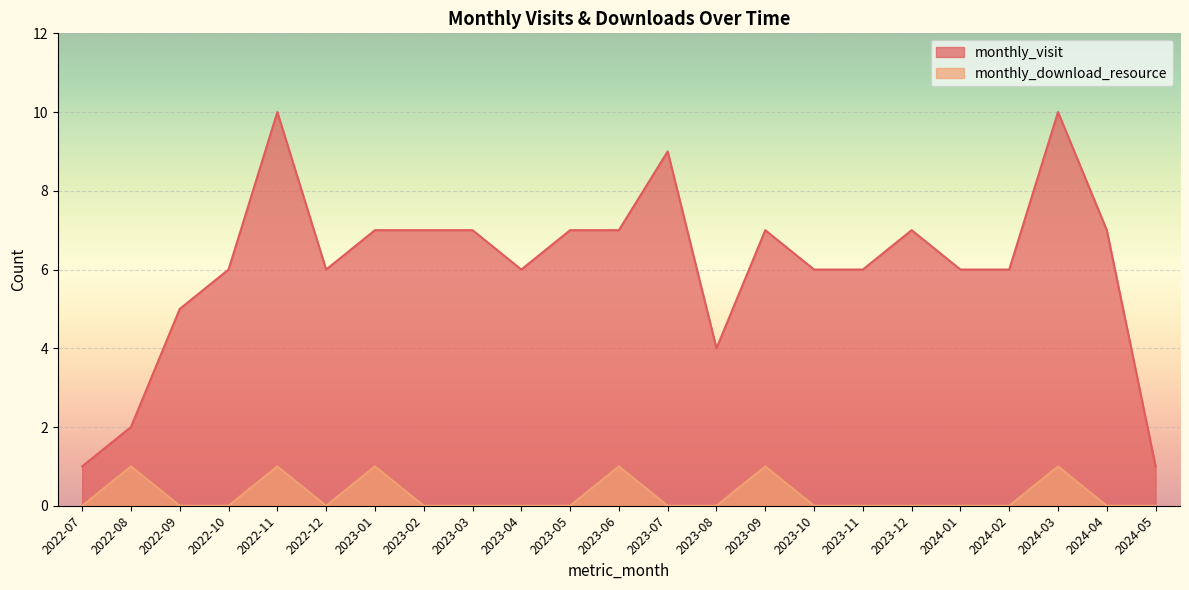

How many series are shown in this chart?

2